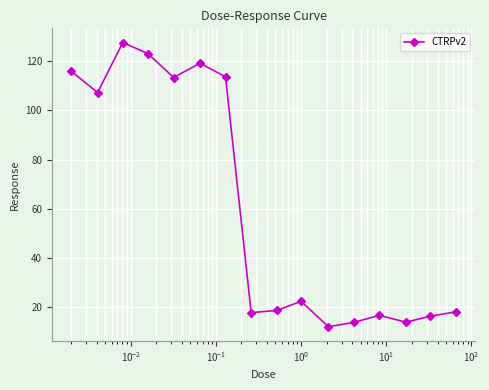

What is the sum of all values?

969.7